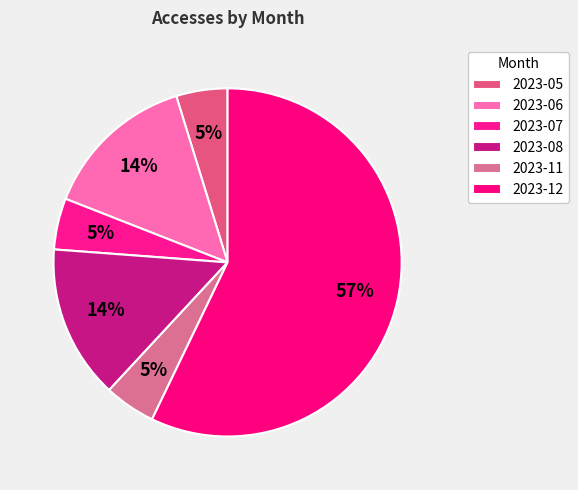

How many slices are in this pie chart?

6